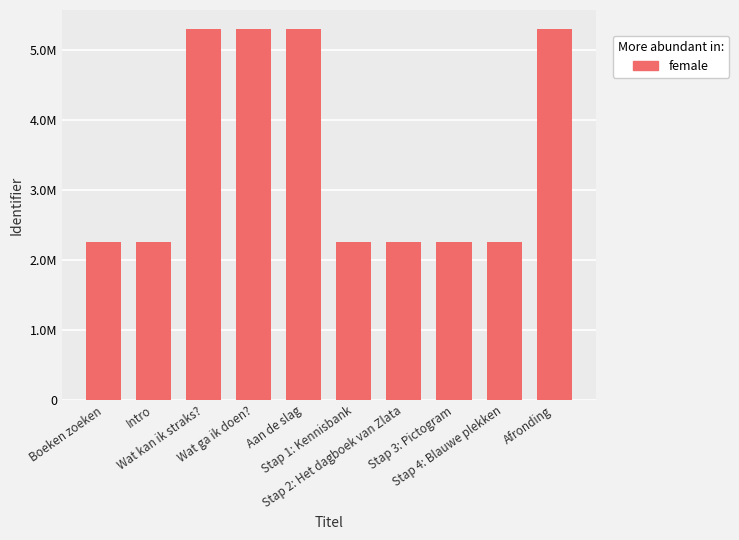

Which has a higher value, Wat ga ik doen? or Stap 3: Pictogram?

Wat ga ik doen?